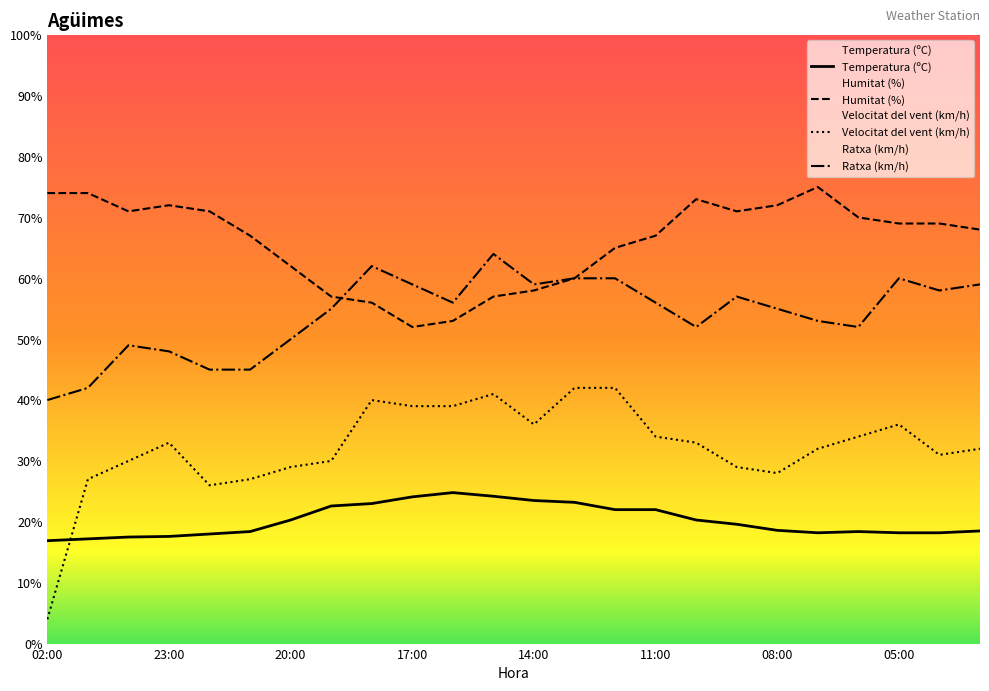

At which label is Velocitat del vent (km/h) closest to 23?

22:00